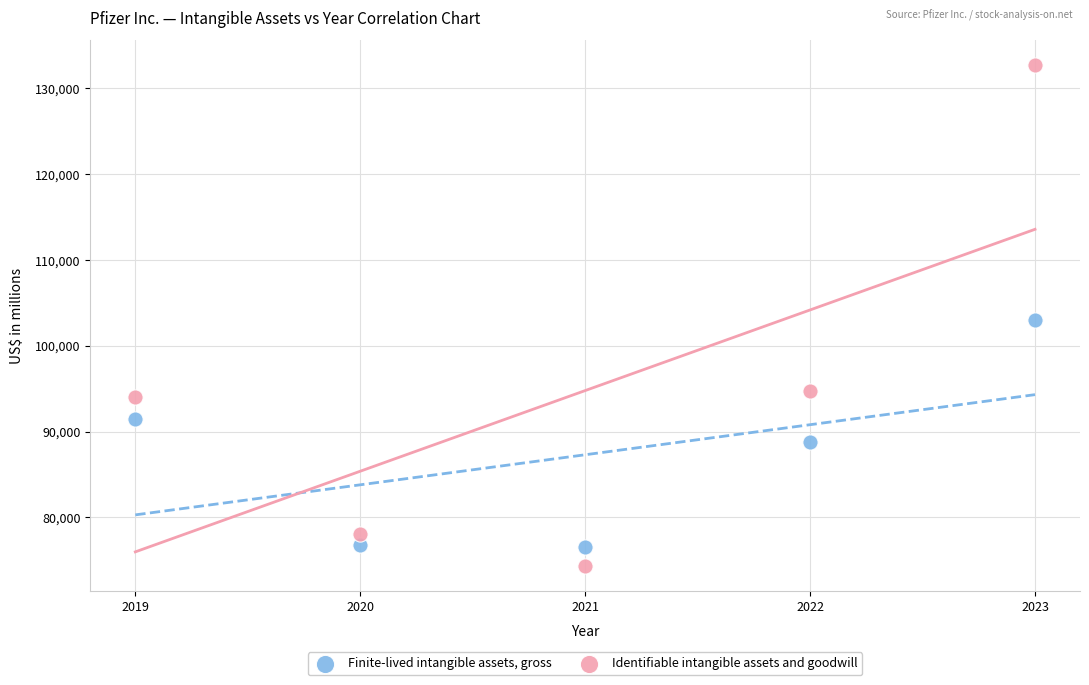

Which series has the widest spread of Y values?

Identifiable intangible assets and goodwill